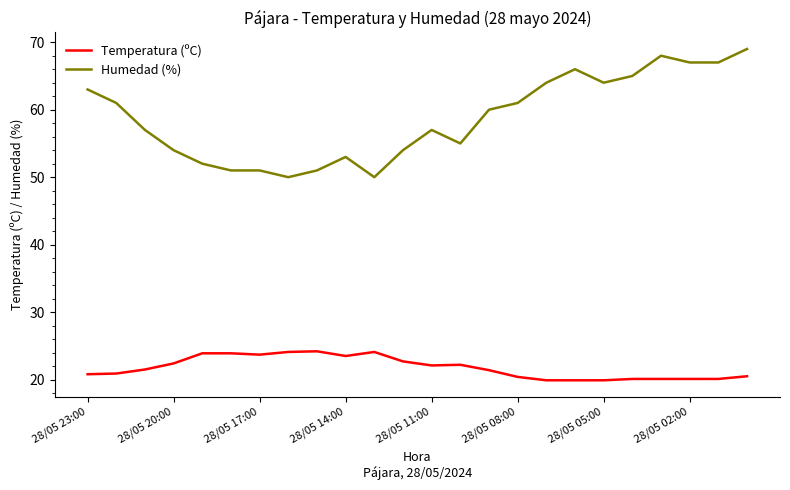

How many lines are shown in the chart?

2